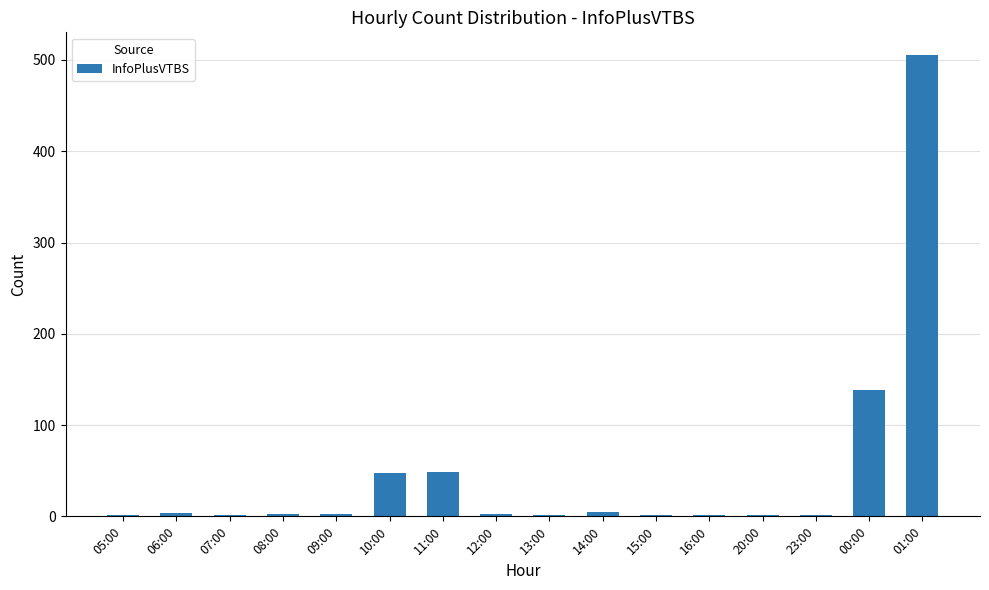

At which label is the value closest to 253?

00:00